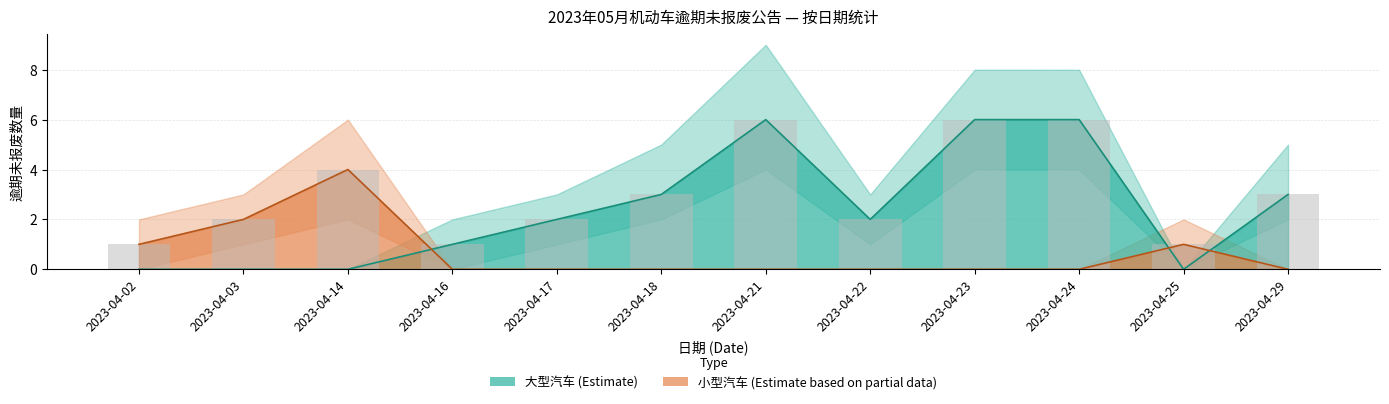

What are all the series names shown in the legend?

大型汽车, 小型汽车